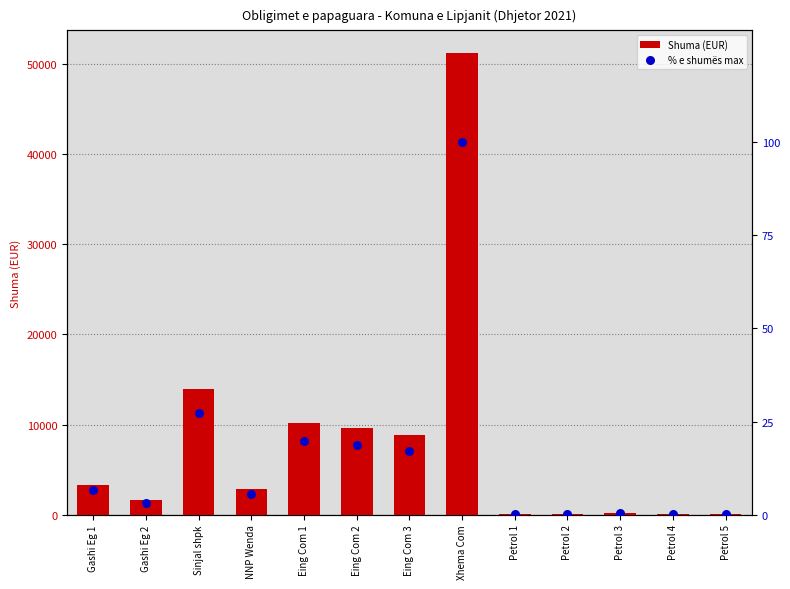

At how many categories does at least one series exceed 34592?

1